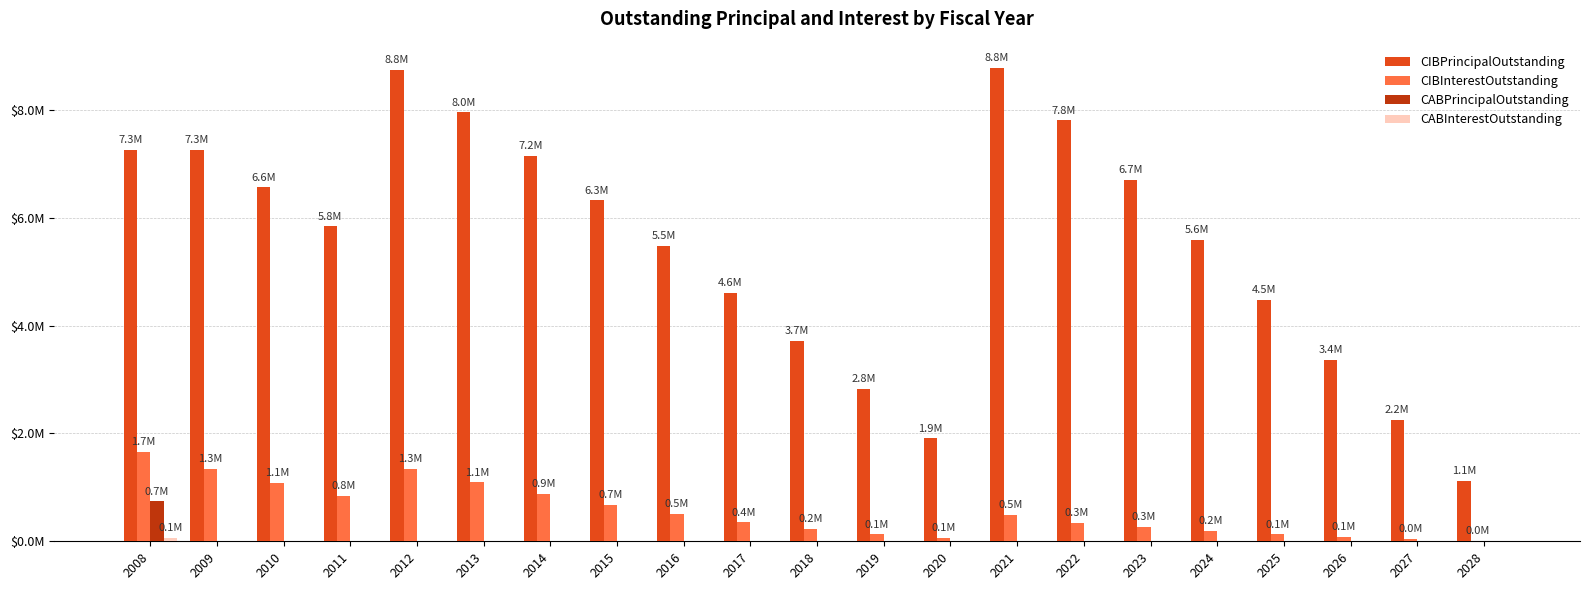

At which label does CIBPrincipalOutstanding first exceed 5845000?

2008